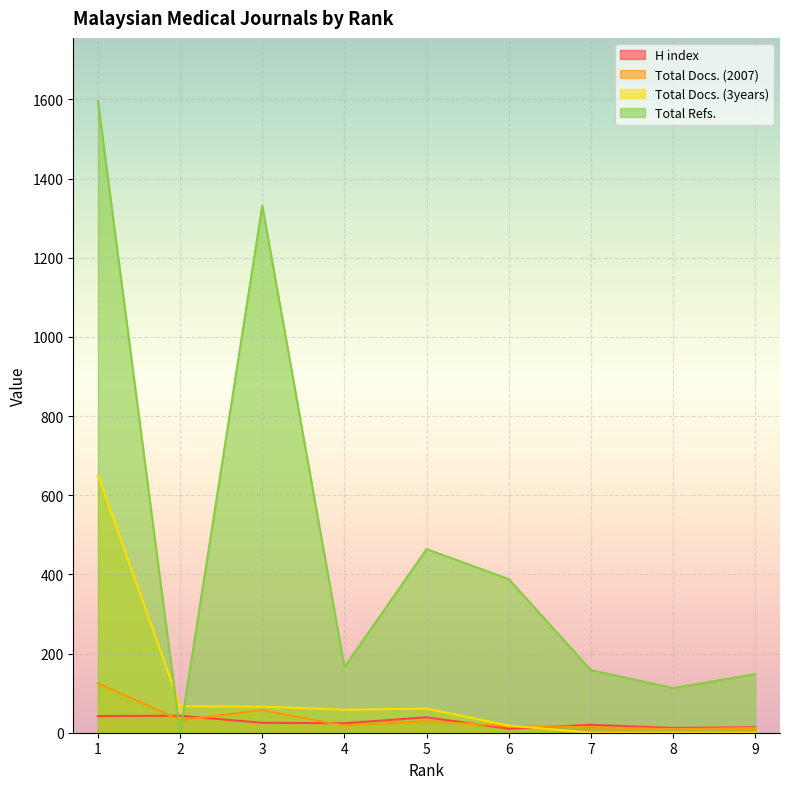

At which label is H index closest to 26?

3